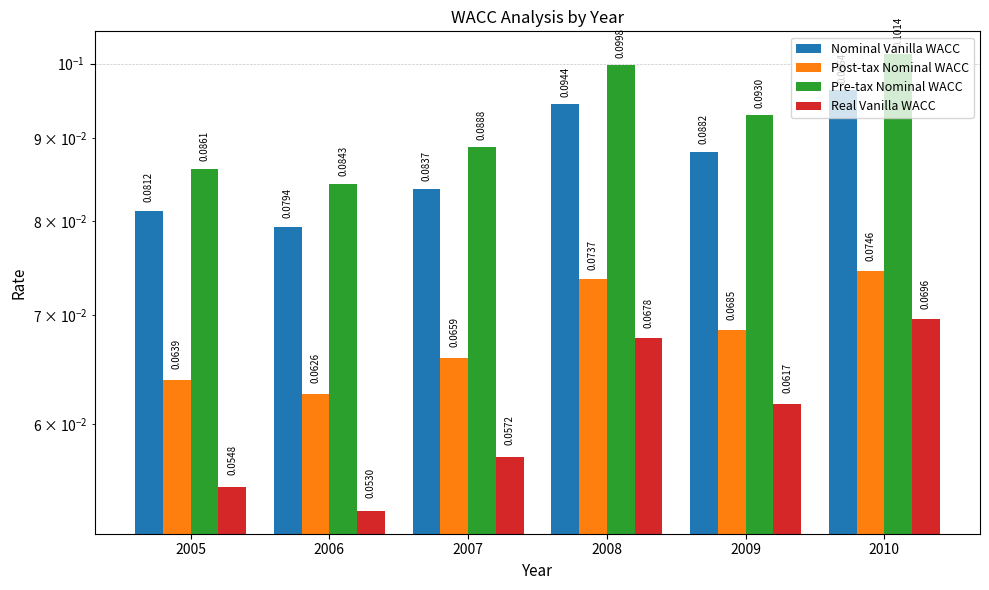

Is the value of Nominal Vanilla WACC at 2005 greater than the value of Real Vanilla WACC at 2007?

Yes